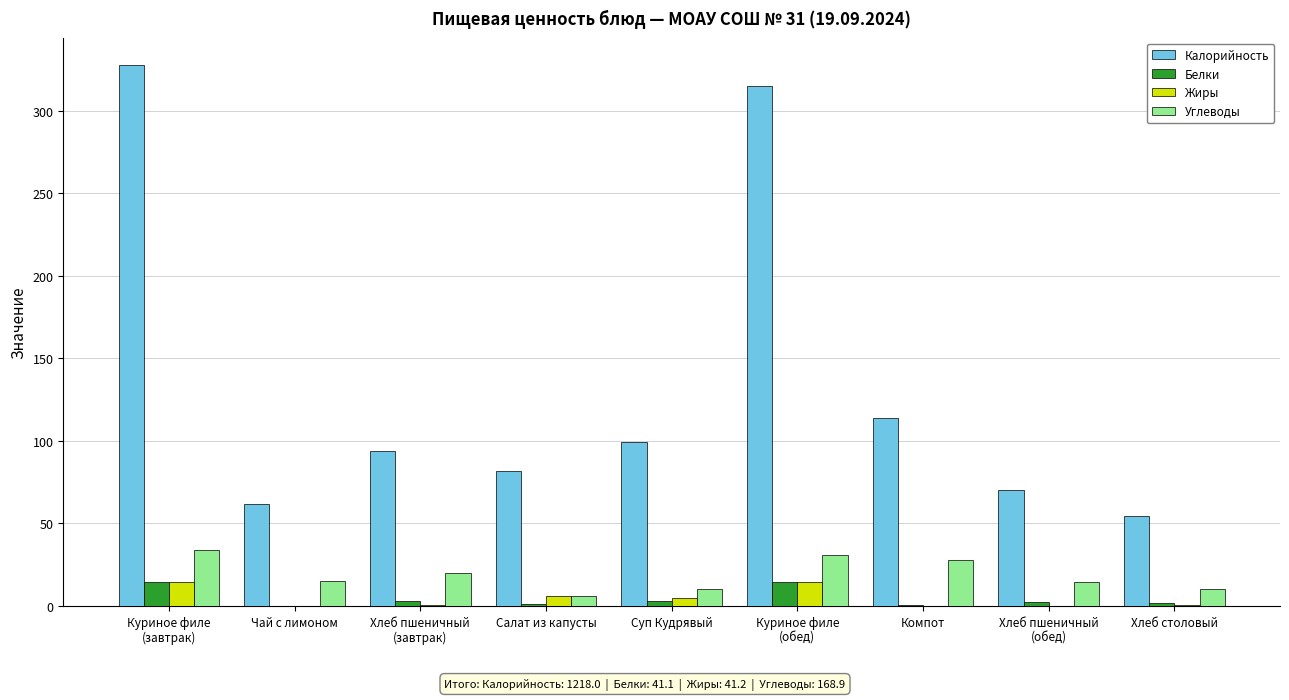

Which series has the largest total across all categories?

Калорийность